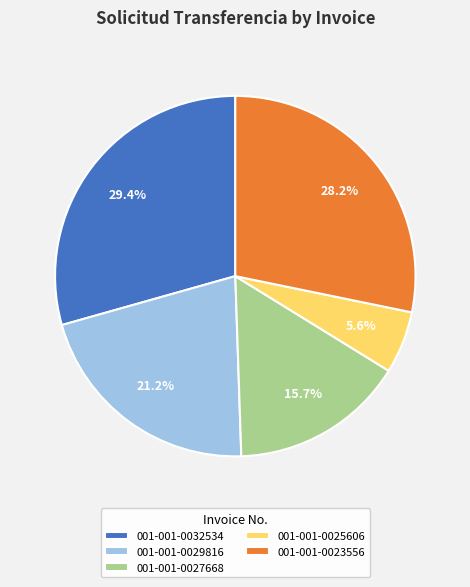

To the nearest percent, what percentage of the pie is 001-001-0025606?

6%